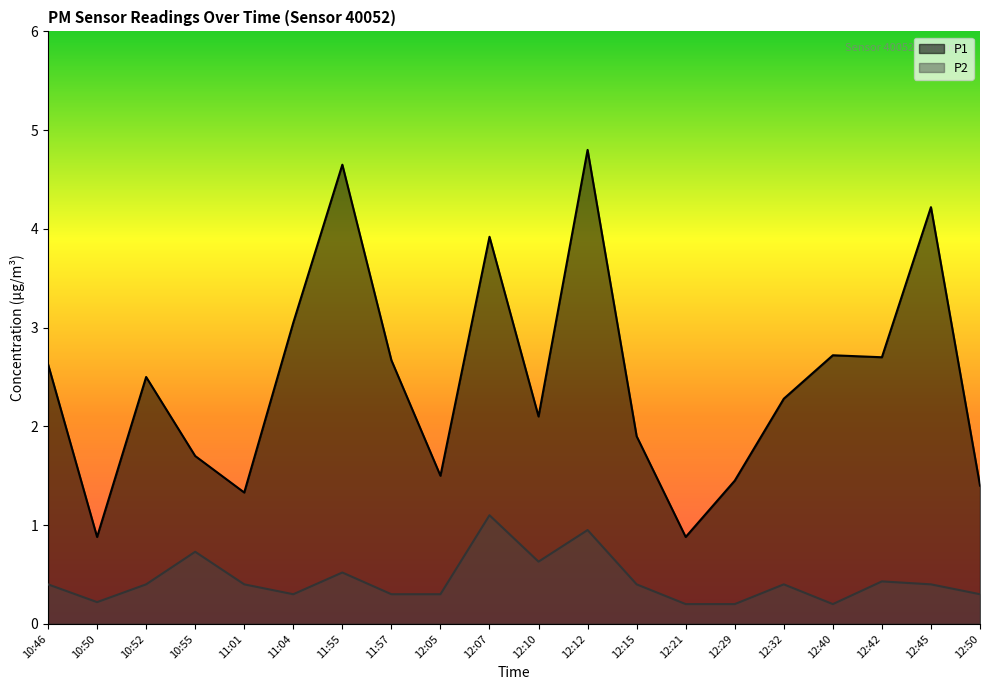

The P1 series shows 1.4 at 10:52. True or false?

False